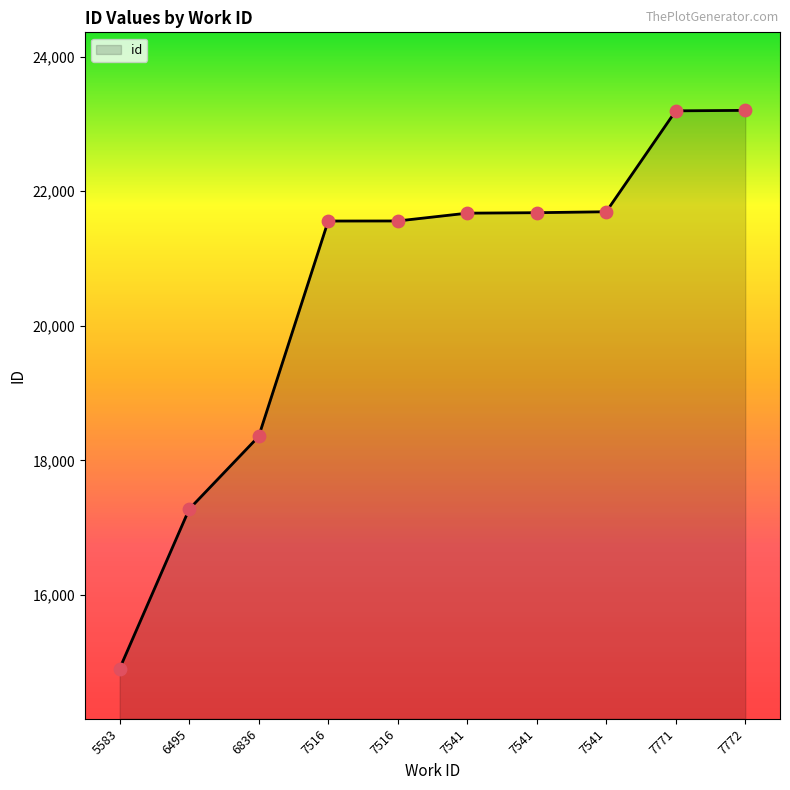

Which has a higher value, 7541 or 7541?

7541